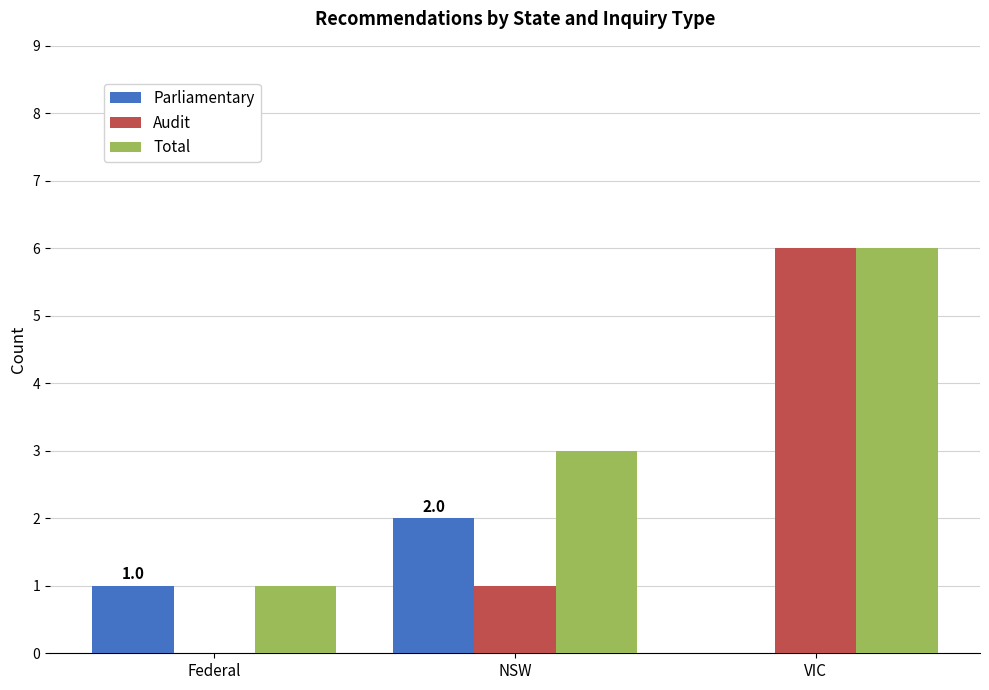

Count the Total values in the range 1 to 6.

3